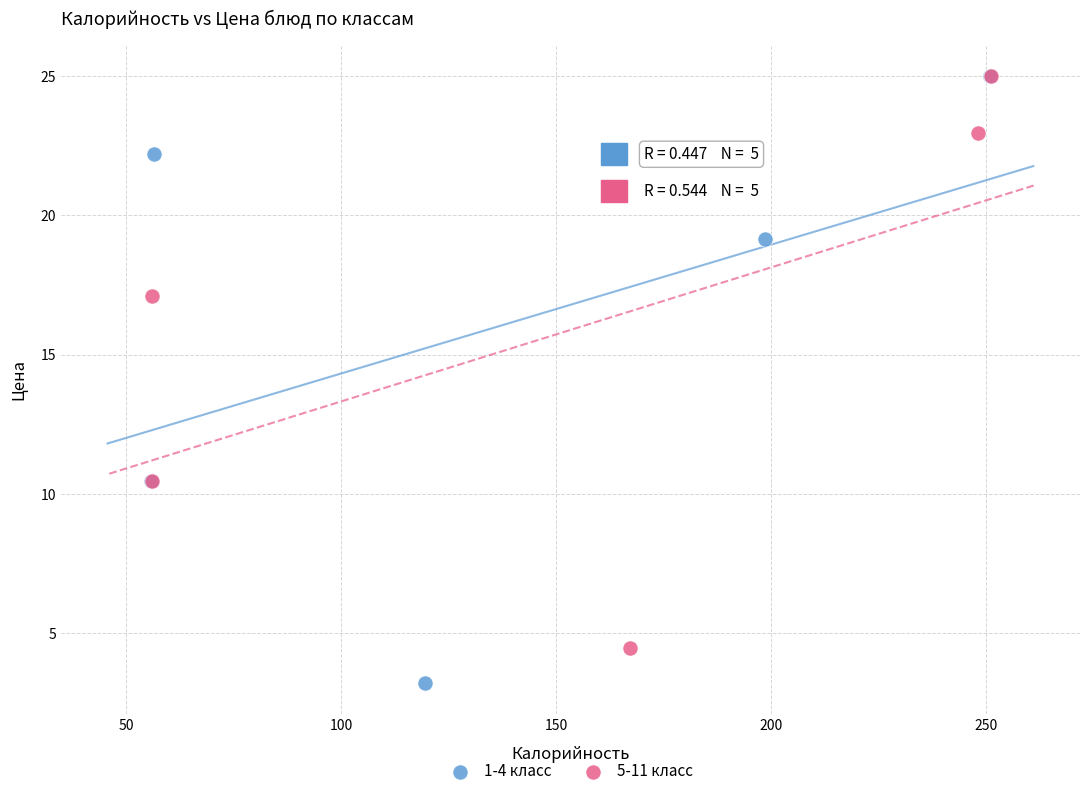

What are all the series names shown in the legend?

1-4 класс, 5-11 класс